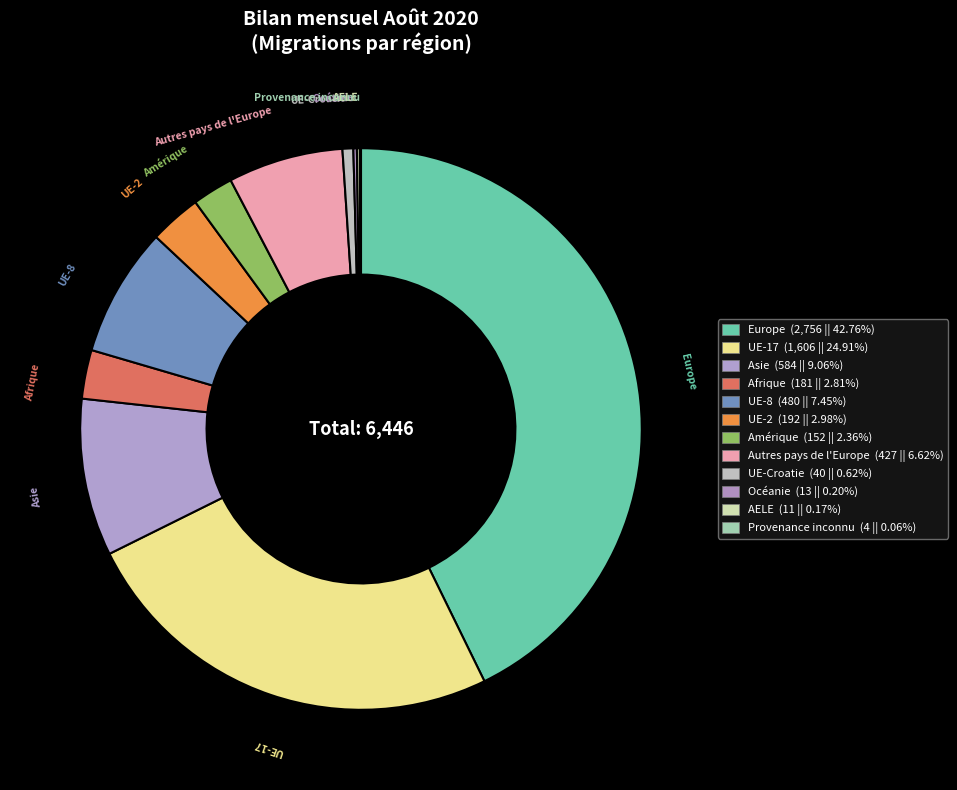

What is the smallest slice in the pie chart?

Provenance inconnu